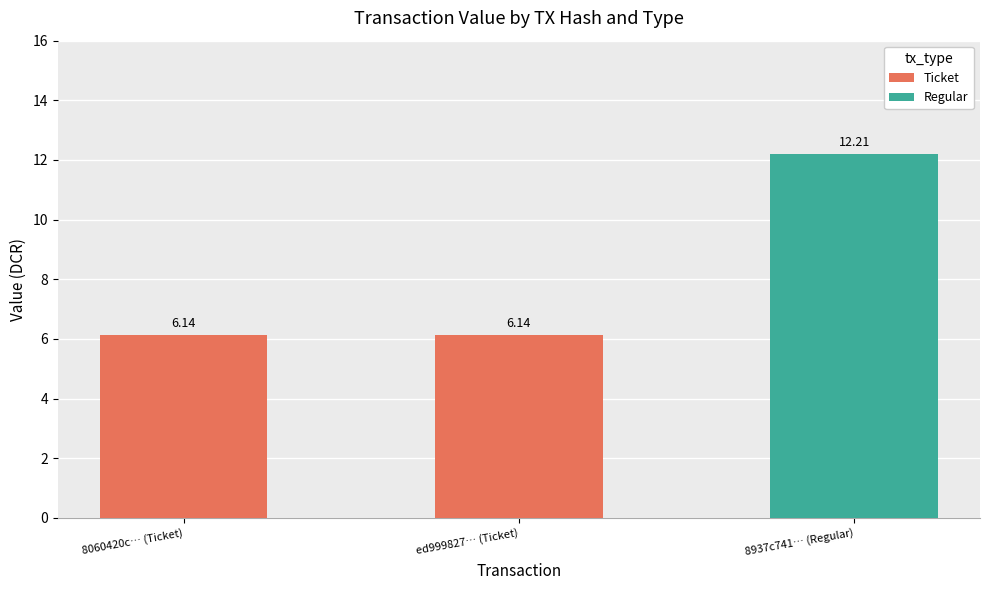

What is the sum of all Ticket values?

12.3